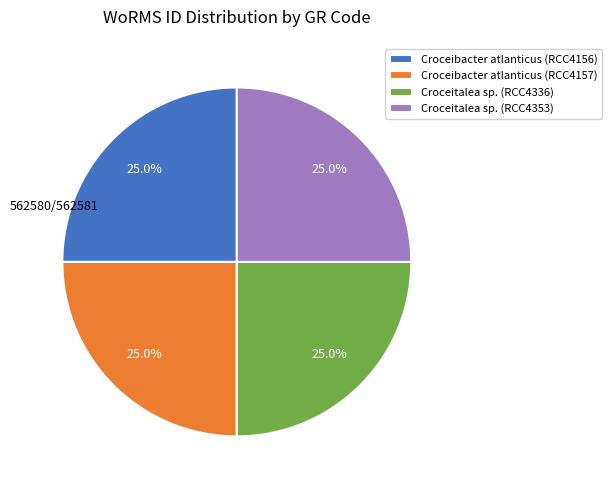

Count the number of slices in the pie.

4